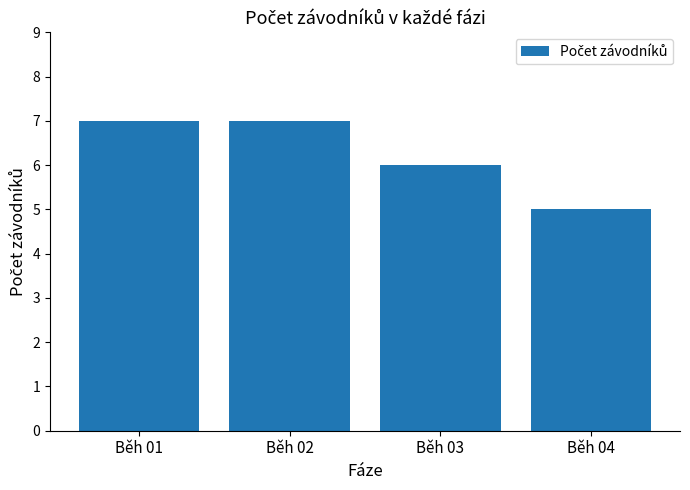

What is the difference between the maximum and minimum values?

2